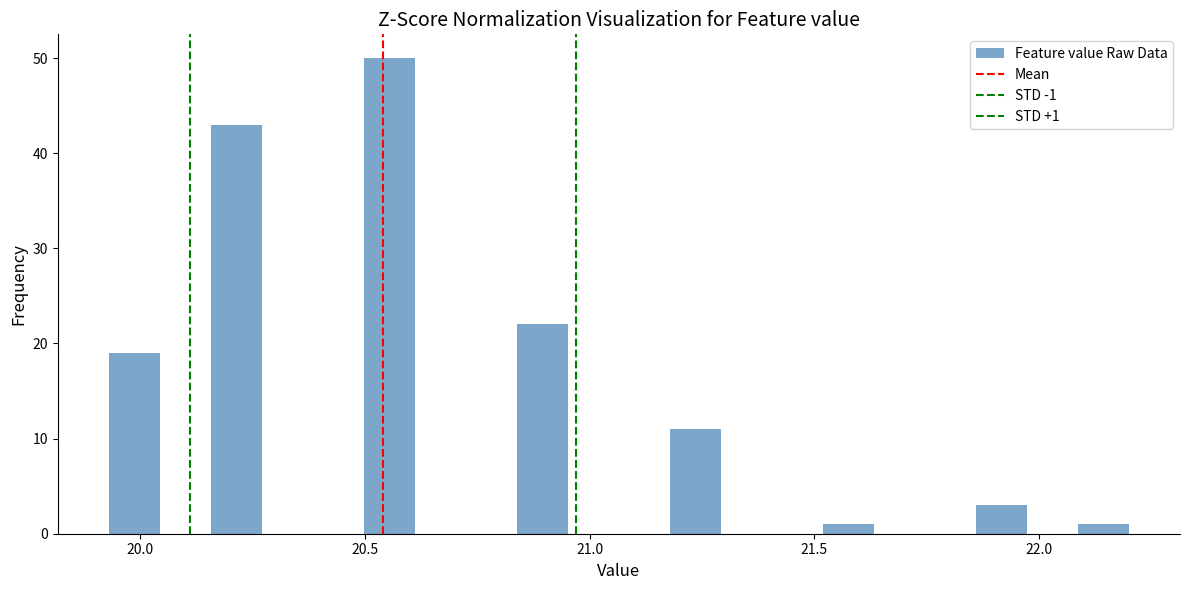

Read against the x-axis, roughly where is the centre of the tallest bar?

20.55